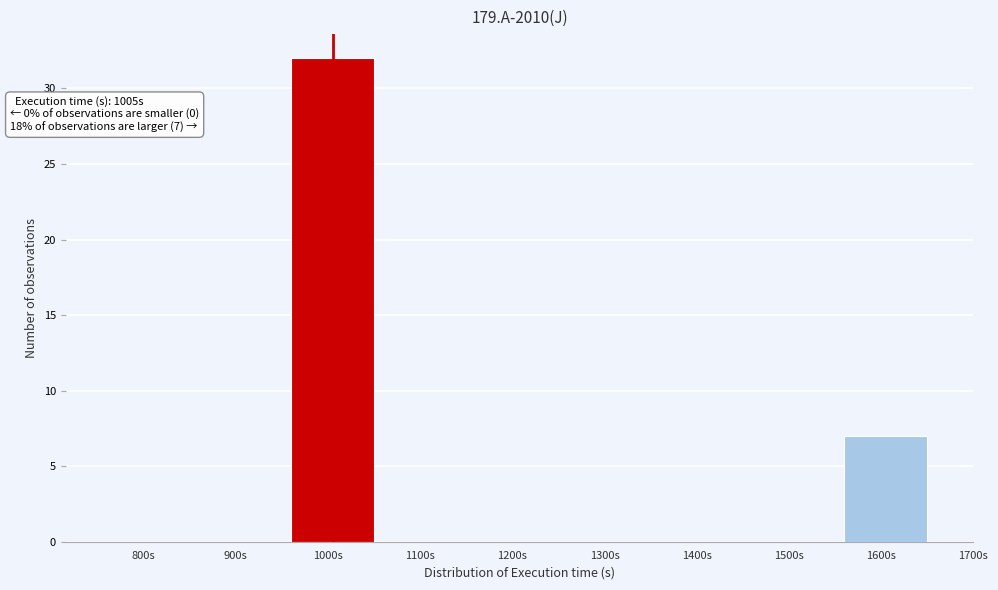

Reading right to left, what are all the values shown in this chart?

1600s=7	1500s=0	1400s=0	1300s=0	1200s=0	1100s=0	1000s=32	900s=0	800s=0